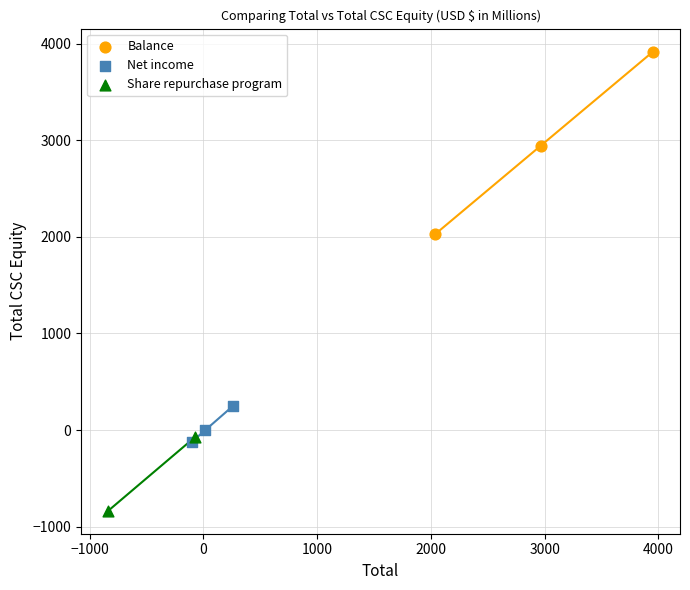

Which series has the largest Y range (max minus min)?

Balance